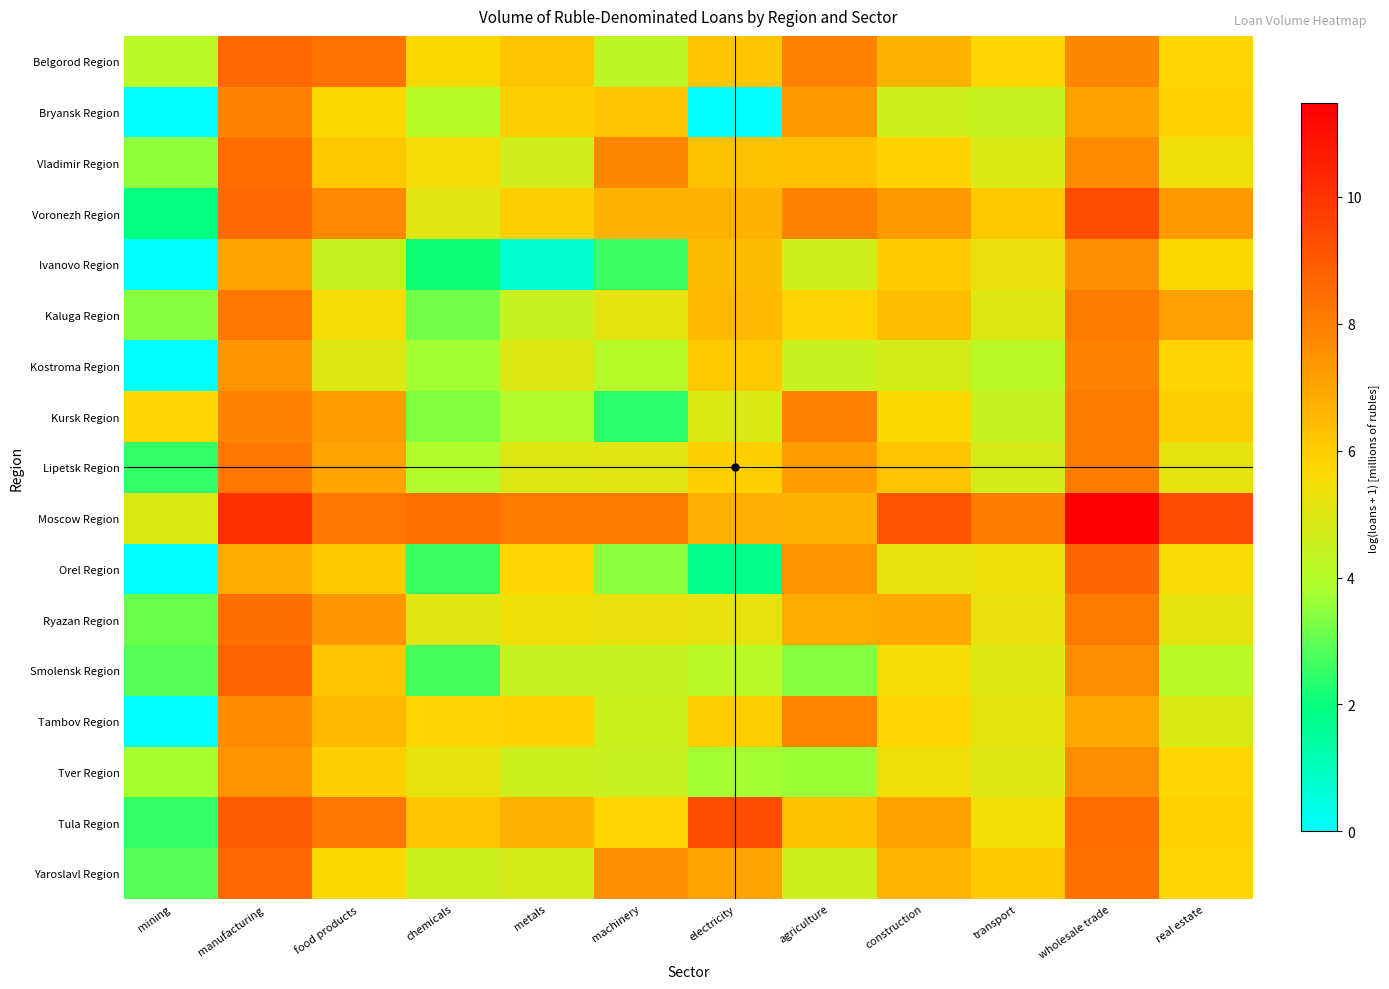

Reading left to right, transcribe all the data shown in this chart.

Belgorod Region: mining=4.2	manufacturing=8.5	food products=8.3	chemicals=5.7	metals=6.2	machinery=4.2	electricity=6.2	agriculture=7.9	construction=6.6	transport=5.7	wholesale trade=7.7	real estate=5.8
Bryansk Region: mining=0.0	manufacturing=7.9	food products=5.7	chemicals=4.1	metals=5.9	machinery=6.2	electricity=0.0	agriculture=7.3	construction=4.6	transport=4.4	wholesale trade=7.1	real estate=5.8
Vladimir Region: mining=3.5	manufacturing=8.5	food products=6.1	chemicals=5.5	metals=4.6	machinery=7.7	electricity=6.3	agriculture=6.3	construction=5.9	transport=4.9	wholesale trade=7.7	real estate=5.4
Voronezh Region: mining=1.9	manufacturing=8.5	food products=7.7	chemicals=5.1	metals=5.9	machinery=6.7	electricity=6.6	agriculture=7.9	construction=7.2	transport=6.1	wholesale trade=9.3	real estate=7.2
Ivanovo Region: mining=0.0	manufacturing=7.0	food products=4.5	chemicals=2.1	metals=0.7	machinery=2.6	electricity=6.4	agriculture=4.6	construction=6.0	transport=5.2	wholesale trade=7.5	real estate=5.6
Kaluga Region: mining=3.4	manufacturing=8.2	food products=5.5	chemicals=3.2	metals=4.4	machinery=5.1	electricity=6.5	agriculture=5.8	construction=6.3	transport=5.0	wholesale trade=8.0	real estate=7.1
Kostroma Region: mining=0.0	manufacturing=7.4	food products=4.9	chemicals=3.8	metals=5.0	machinery=4.1	electricity=6.0	agriculture=4.5	construction=4.7	transport=4.2	wholesale trade=7.9	real estate=5.8
Kursk Region: mining=5.7	manufacturing=7.9	food products=7.2	chemicals=3.3	metals=4.0	machinery=2.4	electricity=4.9	agriculture=7.9	construction=5.7	transport=4.4	wholesale trade=8.1	real estate=6.0
Lipetsk Region: mining=2.5	manufacturing=8.2	food products=7.0	chemicals=4.0	metals=4.9	machinery=5.0	electricity=5.9	agriculture=7.2	construction=6.2	transport=4.8	wholesale trade=8.1	real estate=5.1
Moscow Region: mining=4.8	manufacturing=10.1	food products=8.2	chemicals=8.3	metals=8.1	machinery=8.1	electricity=6.7	agriculture=6.7	construction=9.1	transport=8.0	wholesale trade=11.5	real estate=9.4
Orel Region: mining=0.0	manufacturing=6.9	food products=6.1	chemicals=2.6	metals=5.7	machinery=3.5	electricity=1.8	agriculture=7.4	construction=5.2	transport=5.4	wholesale trade=8.7	real estate=5.6
Ryazan Region: mining=3.1	manufacturing=8.4	food products=7.4	chemicals=5.0	metals=5.4	machinery=5.2	electricity=5.2	agriculture=6.9	construction=6.9	transport=5.2	wholesale trade=8.0	real estate=5.1
Smolensk Region: mining=2.9	manufacturing=8.7	food products=6.1	chemicals=2.7	metals=4.4	machinery=4.4	electricity=4.1	agriculture=3.4	construction=5.5	transport=4.9	wholesale trade=7.6	real estate=4.1
Tambov Region: mining=0.0	manufacturing=7.6	food products=6.5	chemicals=5.8	metals=5.9	machinery=4.5	electricity=6.0	agriculture=7.8	construction=5.8	transport=5.1	wholesale trade=6.9	real estate=4.9
Tver Region: mining=3.8	manufacturing=7.4	food products=5.9	chemicals=5.2	metals=4.6	machinery=4.5	electricity=3.7	agriculture=3.6	construction=5.4	transport=4.9	wholesale trade=7.6	real estate=5.7
Tula Region: mining=2.5	manufacturing=8.9	food products=8.2	chemicals=6.2	metals=6.7	machinery=5.8	electricity=9.3	agriculture=6.3	construction=7.1	transport=5.4	wholesale trade=8.5	real estate=5.8
Yaroslavl Region: mining=2.9	manufacturing=8.5	food products=5.6	chemicals=4.6	metals=4.7	machinery=7.6	electricity=7.0	agriculture=4.6	construction=6.6	transport=6.1	wholesale trade=8.3	real estate=5.7